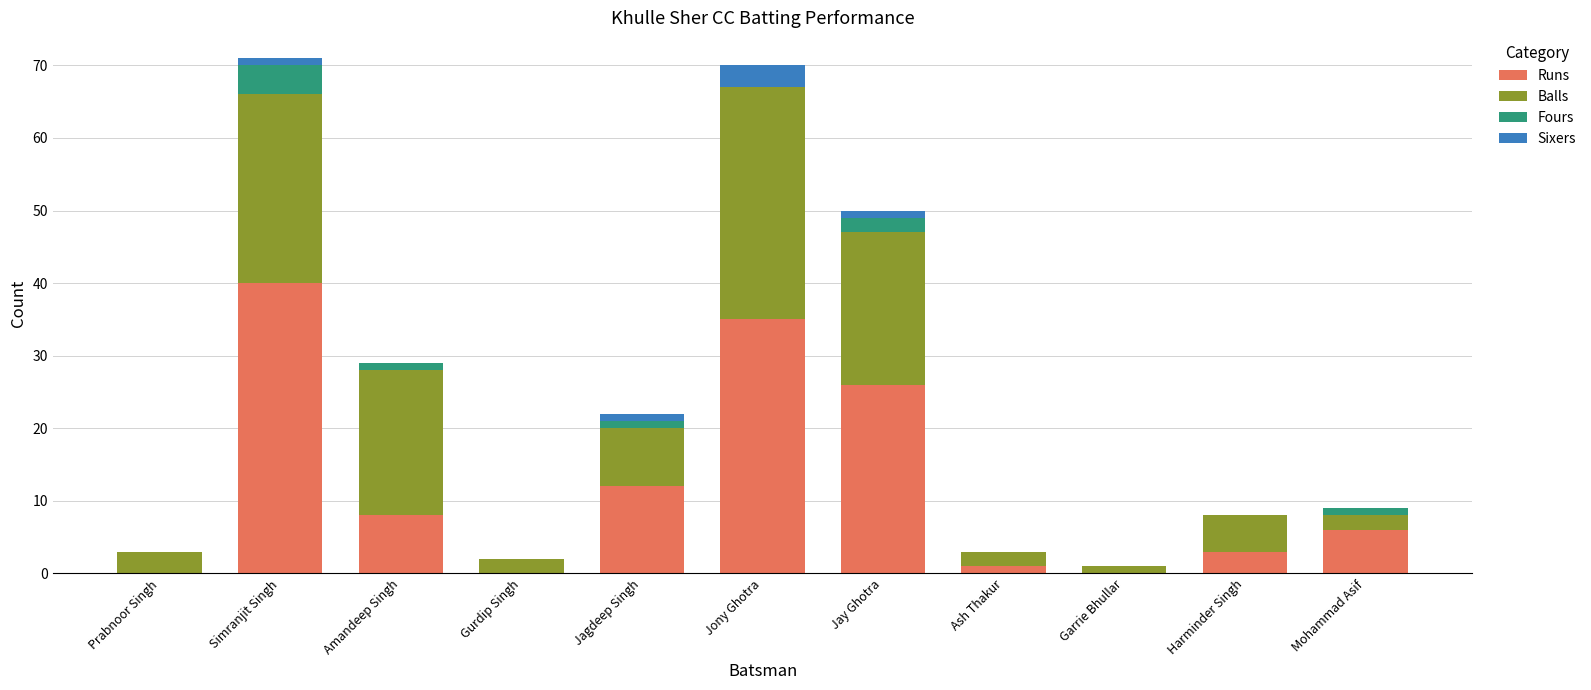

Which category has the highest value in the Runs series?

Simranjit Singh